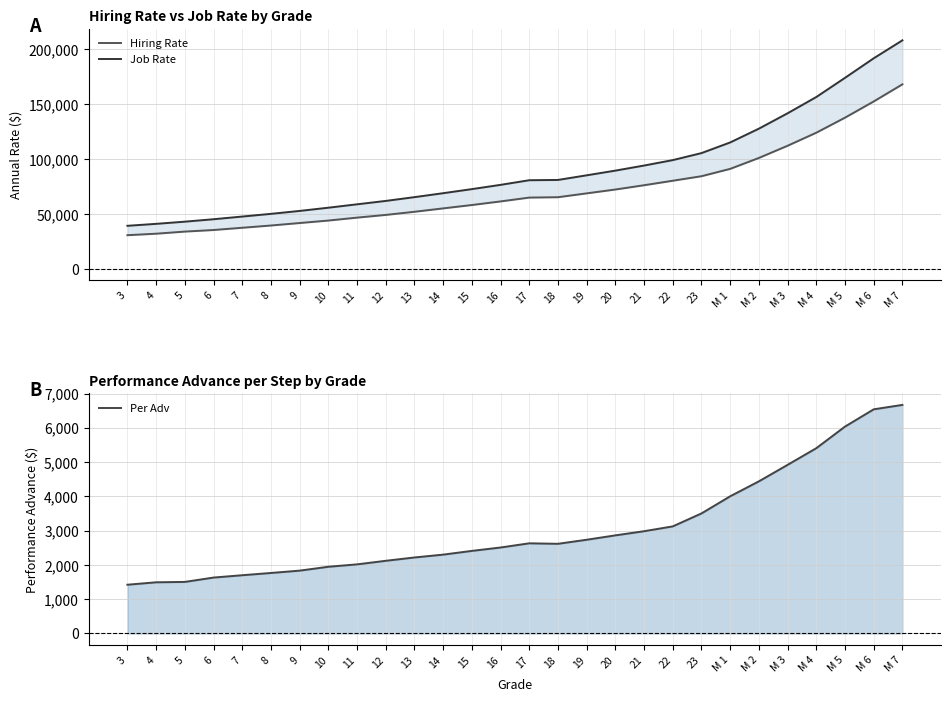

What is the value of the Hiring Rate point at the 8th from the left?

43942